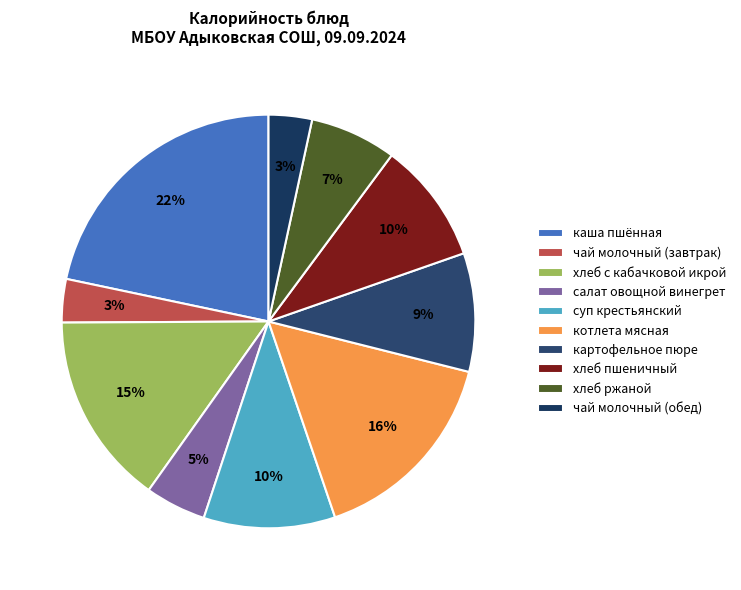

What percentage is the суп крестьянский slice, to the nearest percent?

10%